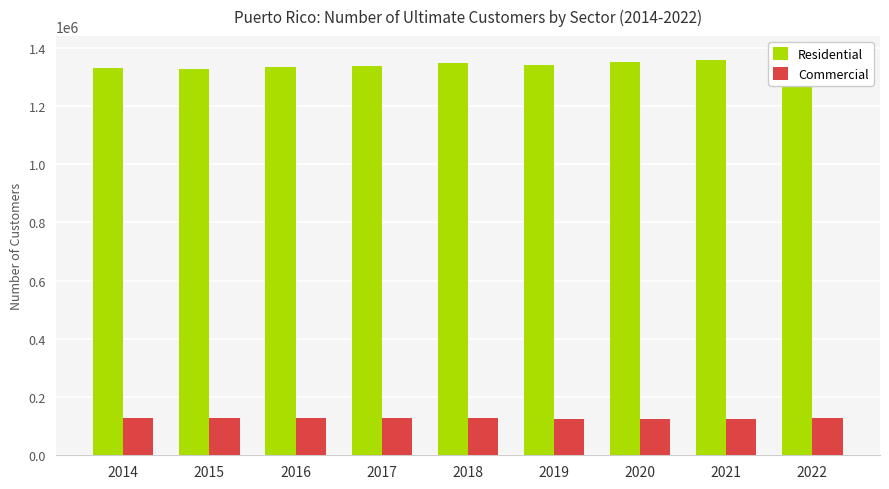

At which label is Residential closest to 1348721?

2020